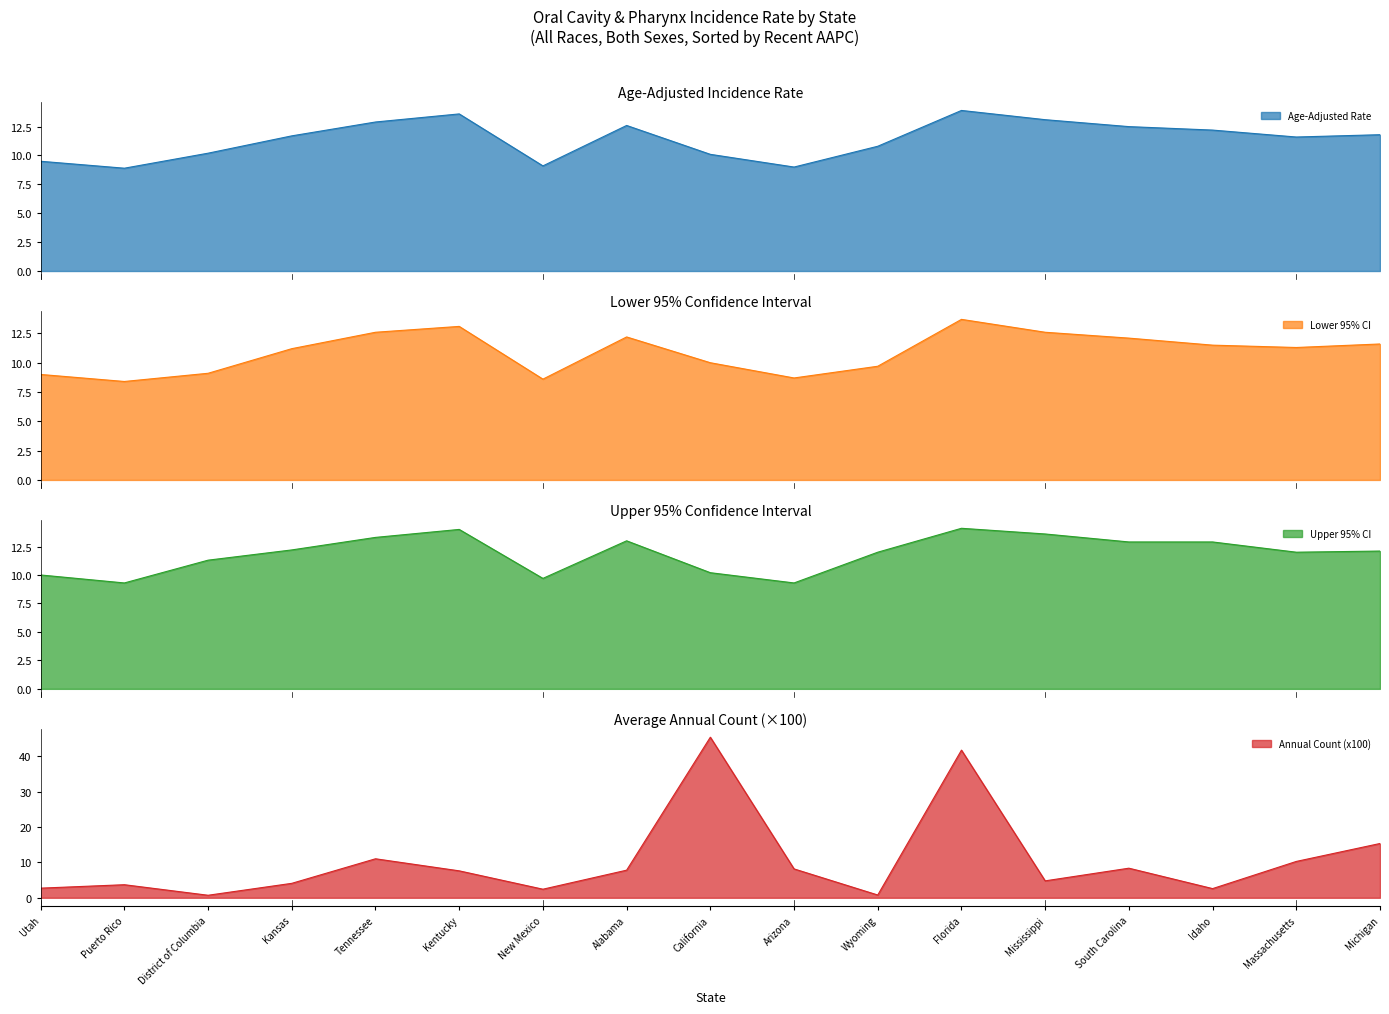

Reading right to left, list all the values displayed in this chart.

Age-Adjusted Rate: 11.8	11.6	12.2	12.5	13.1	13.9	10.8	9.0	10.1	12.6	9.1	13.6	12.9	11.7	10.2	8.9	9.5
Lower 95% CI: 11.6	11.3	11.5	12.1	12.6	13.7	9.7	8.7	10.0	12.2	8.6	13.1	12.6	11.2	9.1	8.4	9.0
Upper 95% CI: 12.1	12.0	12.9	12.9	13.6	14.1	12.0	9.3	10.2	13.0	9.7	14.0	13.3	12.2	11.3	9.3	10.0
Annual Count (x100): 15.3	10.3	2.6	8.4	4.8	41.7	0.8	8.2	45.4	7.8	2.4	7.6	11.0	4.1	0.7	3.7	2.7